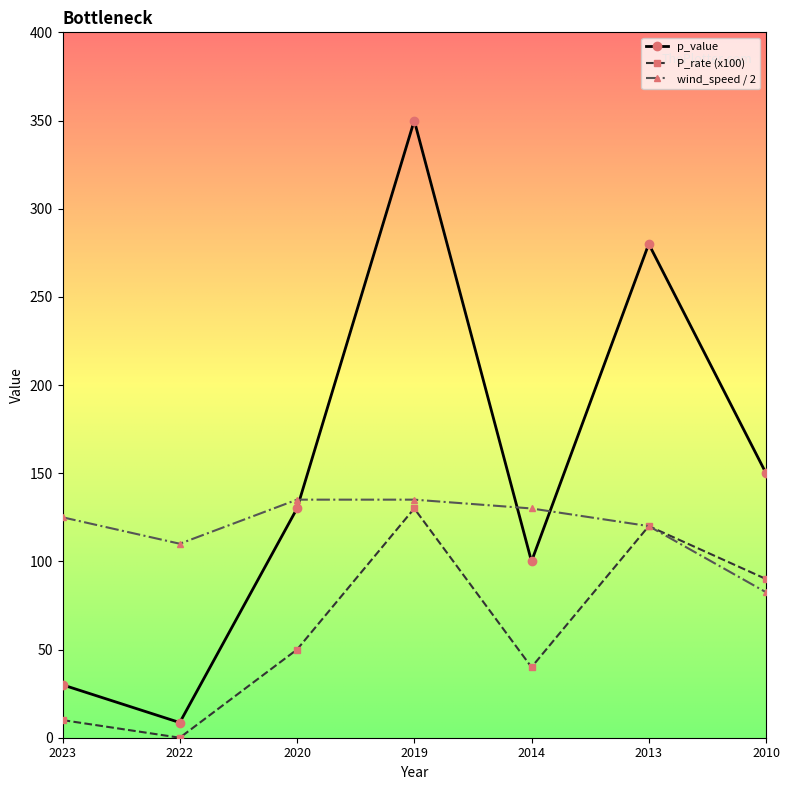

At which category is the sum across all series the highest?

2019